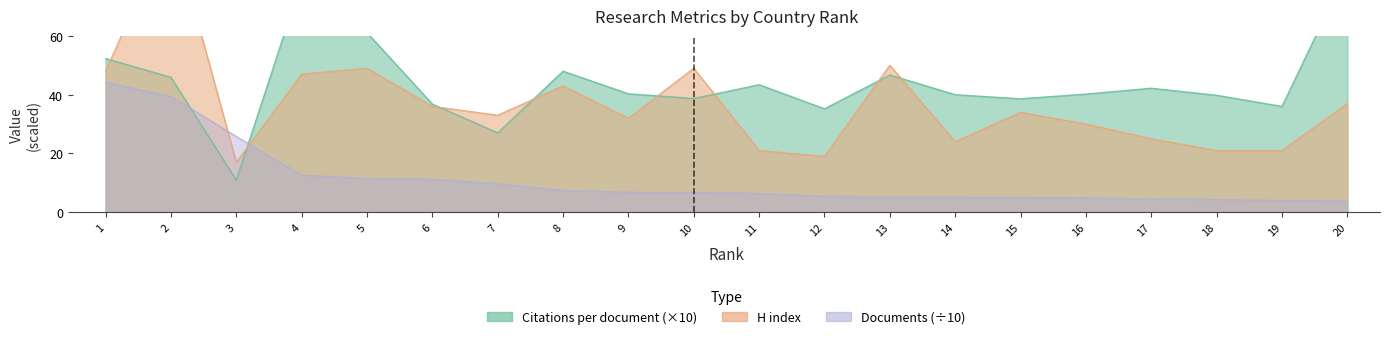

What is the difference between the maximum and minimum values in the Citations per document series?

71.5